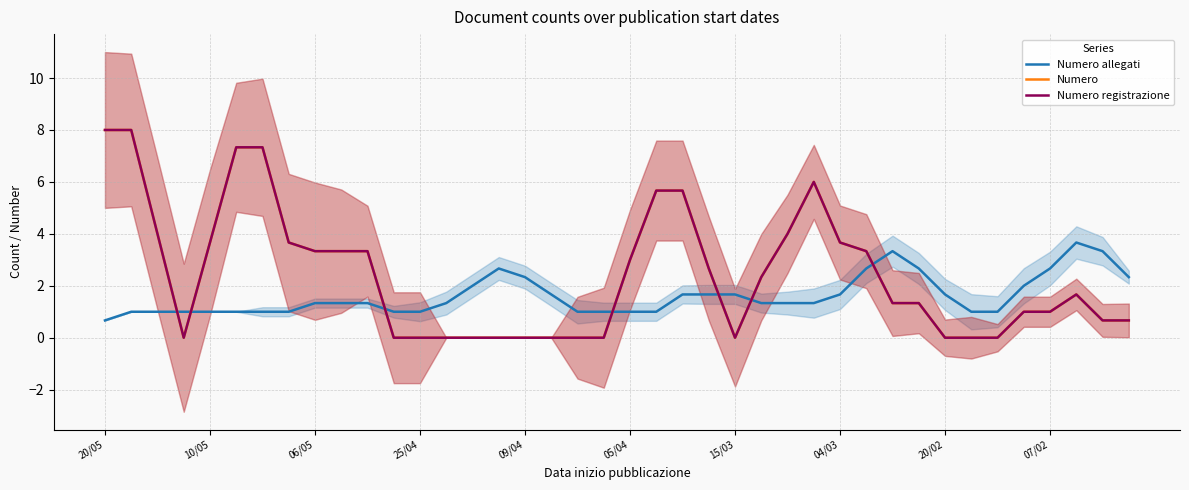

The Numero series shows 3.0 at 05/04. True or false?

True